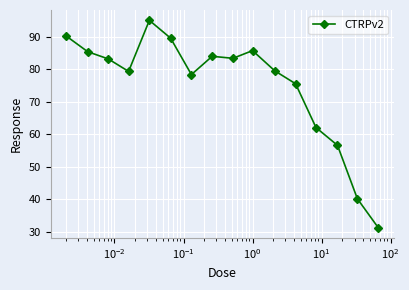

What is the smallest value displayed?

31.4